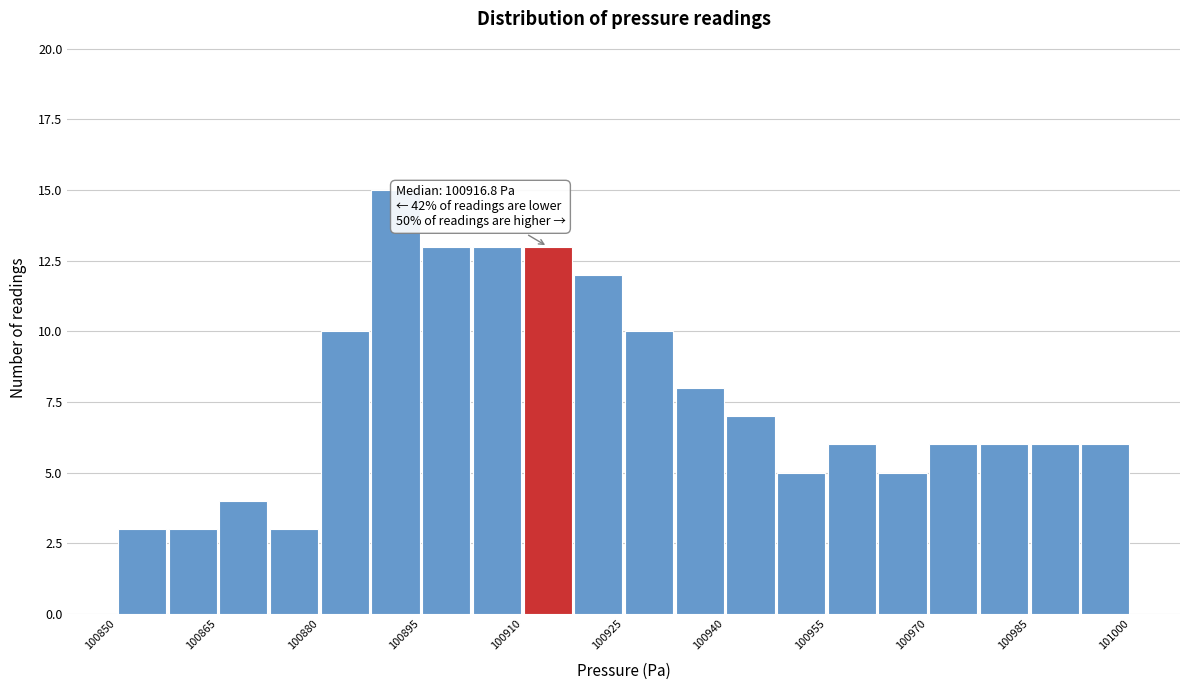

Around what value on the x-axis is the tallest bar? Give the approximate position of its centre, as read against the axis.

100892